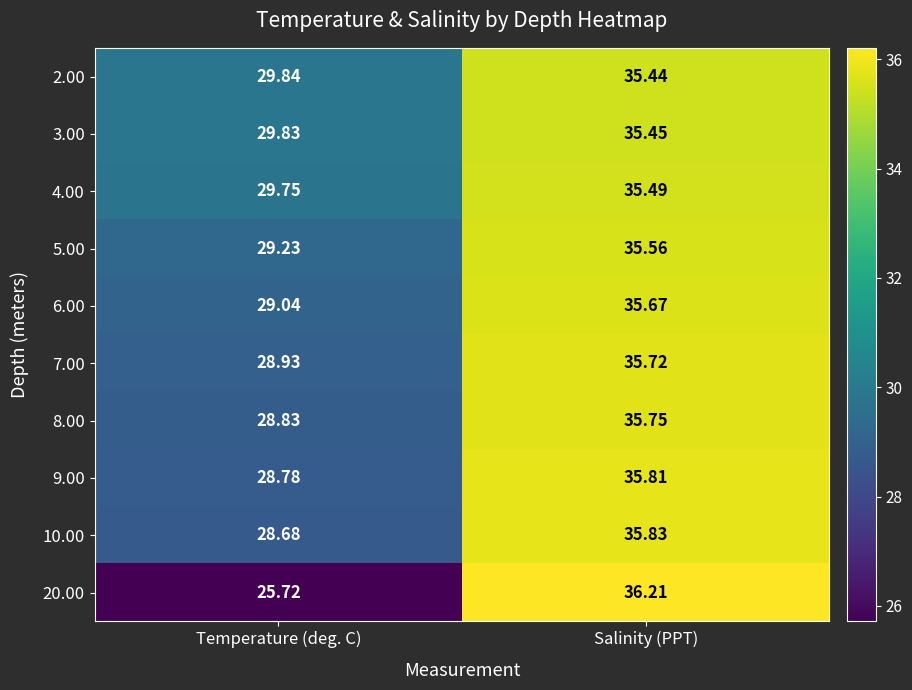

At which category does the chart reach its minimum across all series?

Temperature (deg. C)